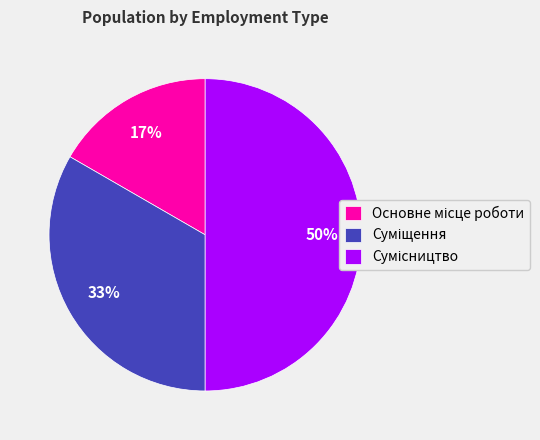

To the nearest percent, what is the average slice percentage?

33%